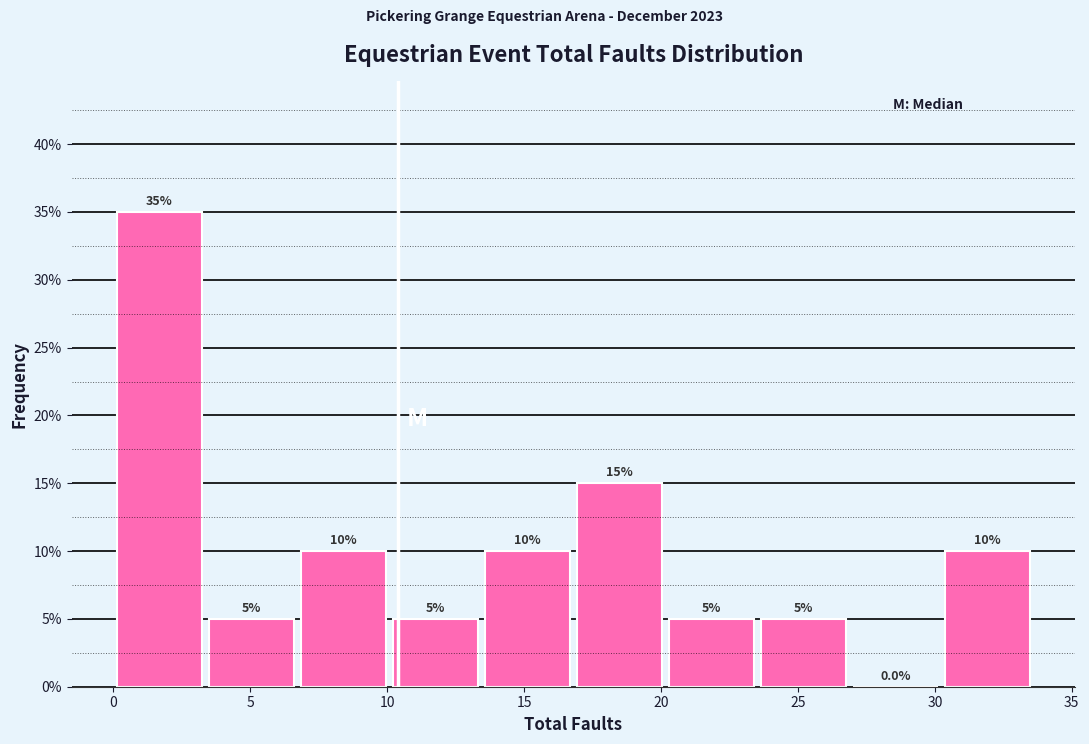

What is the height of the bar covering 20.0 to 23.5 on the x-axis? The bar edges are not printed on the chart, so give them approximately, as read against the axis.

5.0